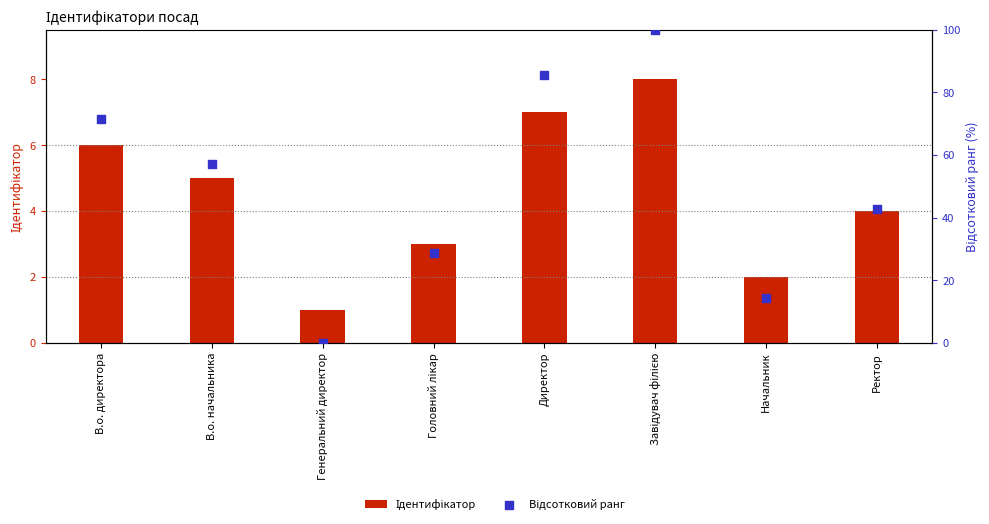

Which series has the largest Y range (max minus min)?

Відсотковий ранг